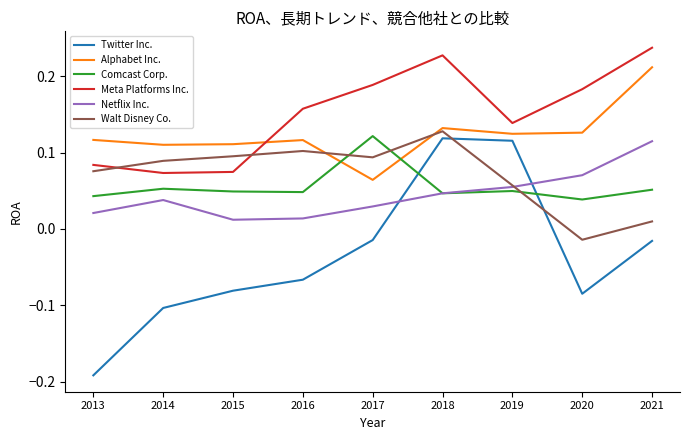

Where do Meta Platforms Inc. and Walt Disney Co. first cross each other?

2013 and 2014